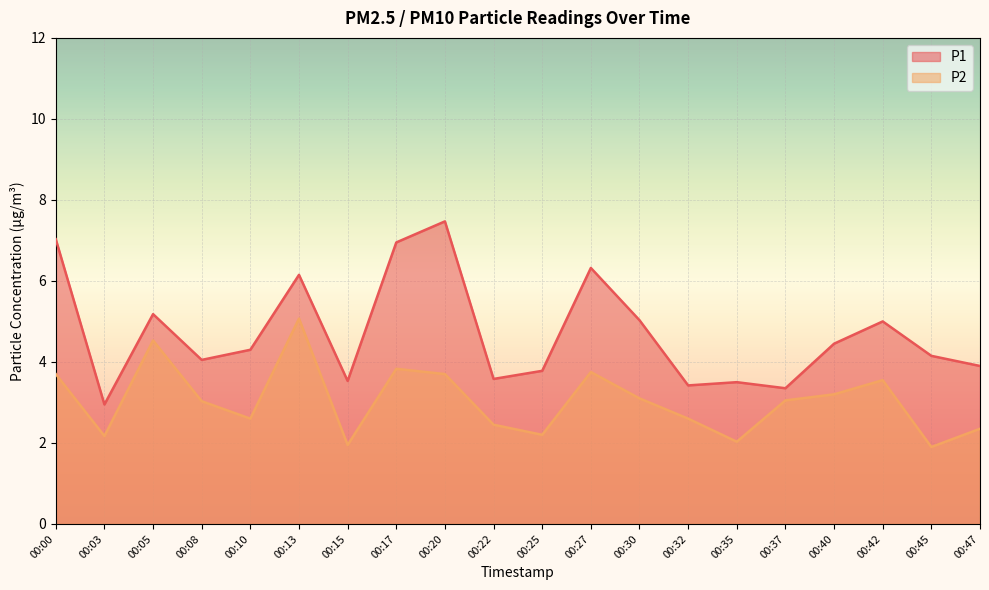

The value of P1 at 00:05 is 5.2. True or false?

True